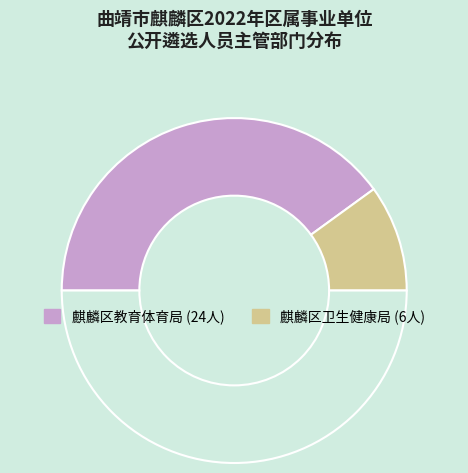

How many segments does this pie chart have?

3